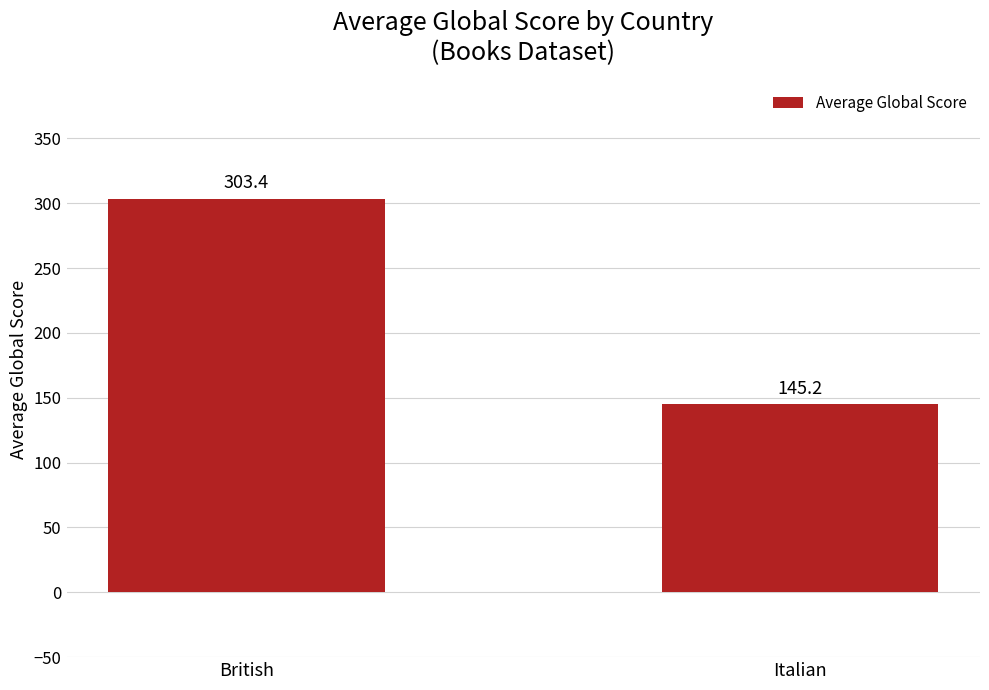

Read the value at Italian.

145.2